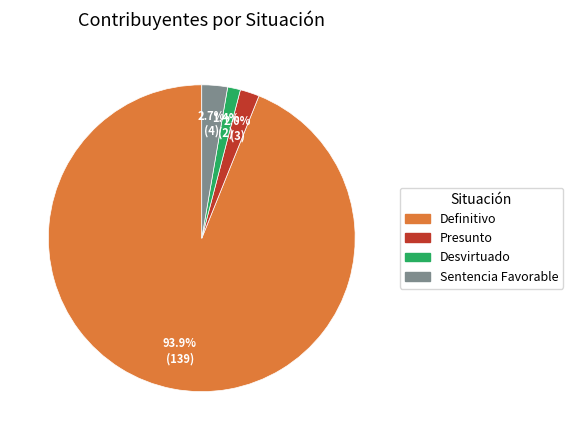

Is there any slice that represents more than half of the pie?

Yes